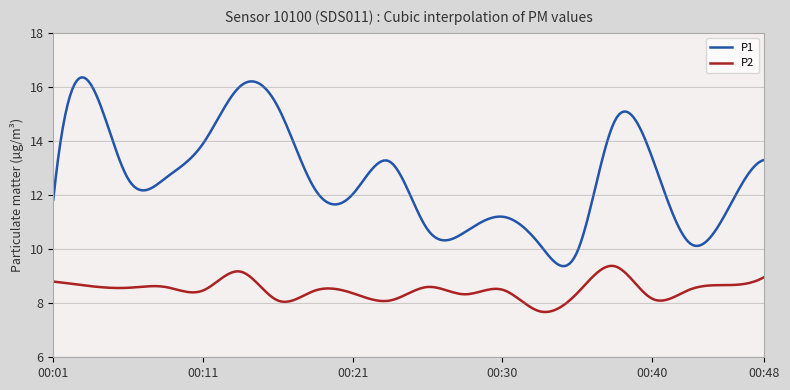

Rank the series by their average value, from lowest to highest.

P2, P1